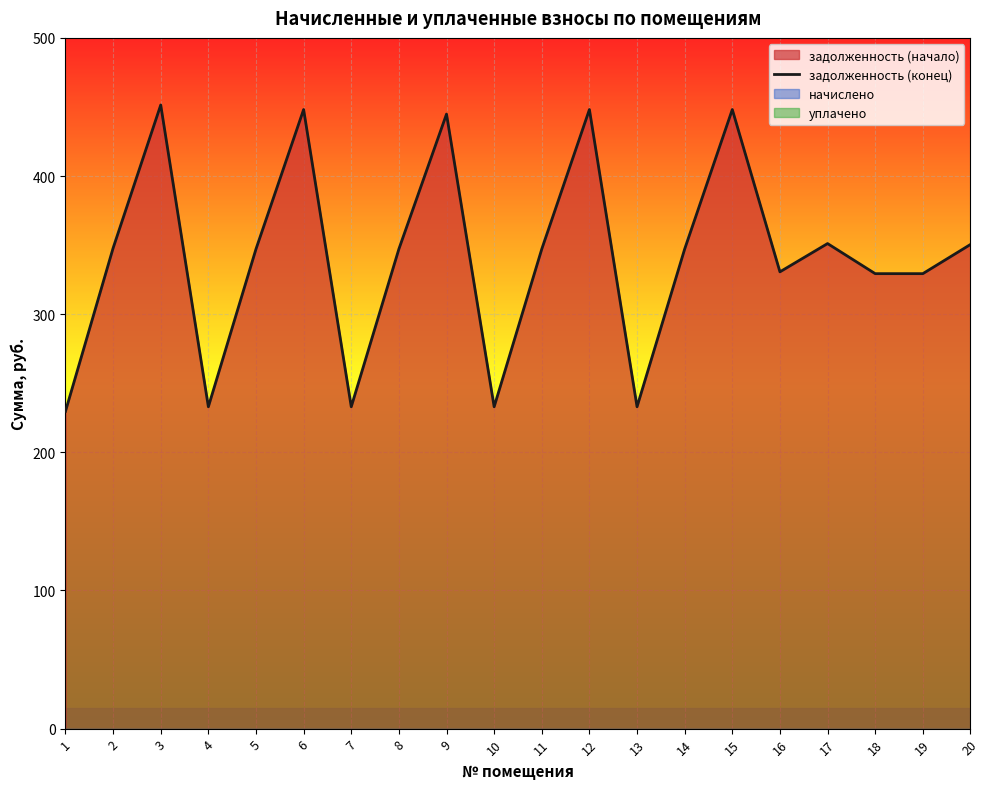

What is the value of the 3rd point from the left?

451.4